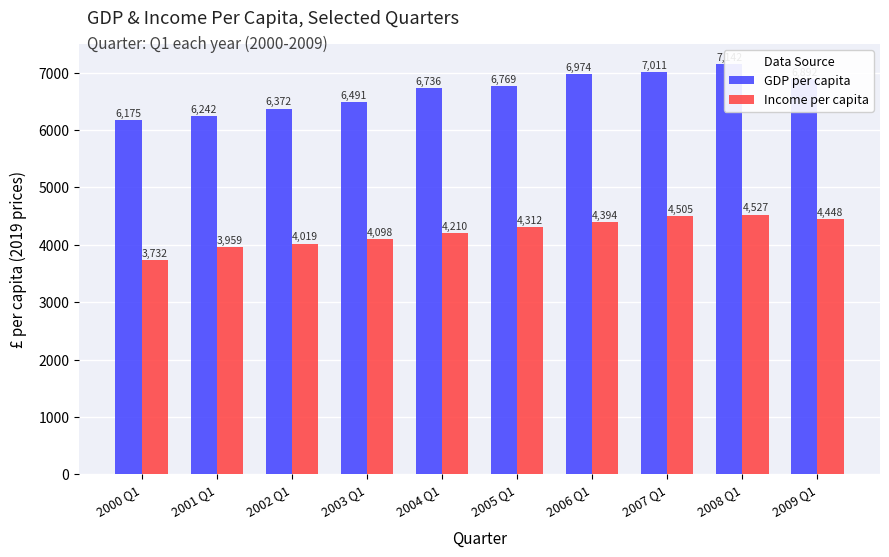

Rank the series by their maximum value, from highest to lowest.

GDP per capita, Income per capita